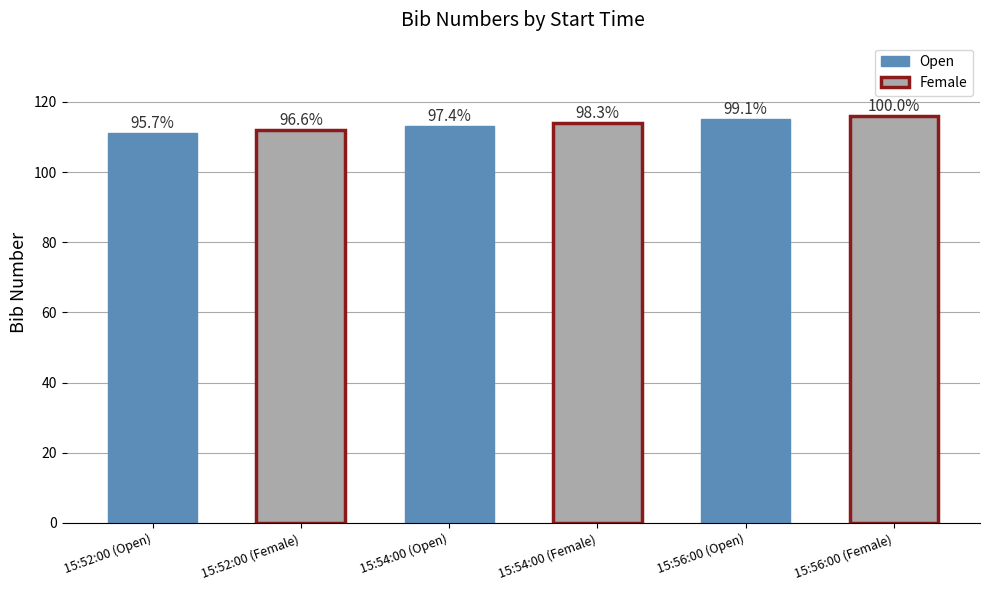

What value does the data have at 15:52:00 (Female)?

112